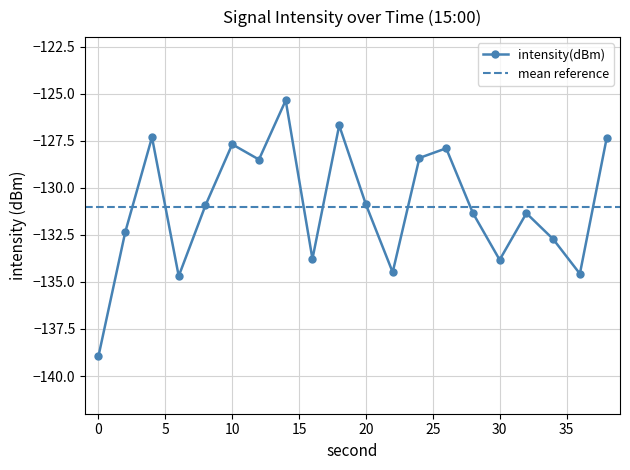

The chart shows a value of -67.8 at 26. True or false?

False